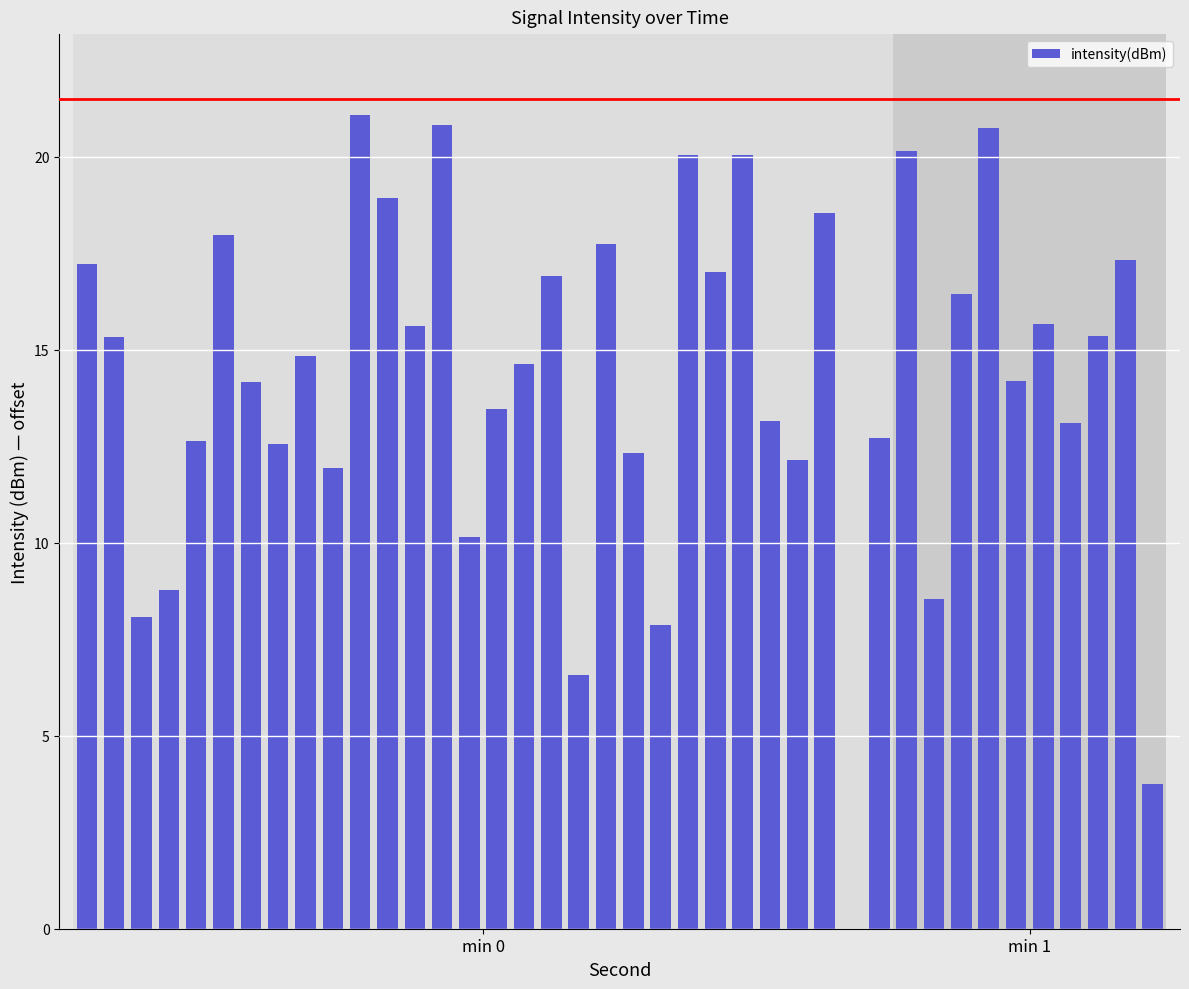

What is the maximum value shown in the chart?

21.1